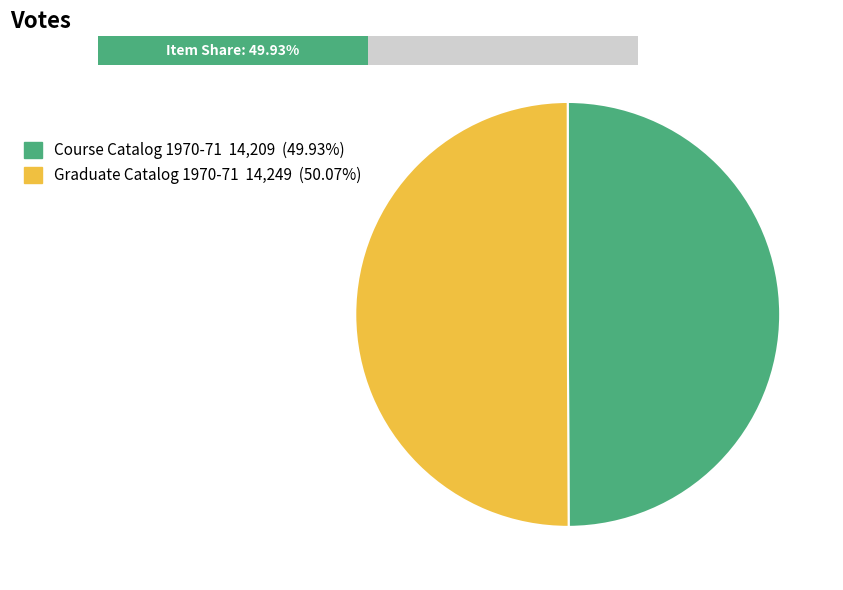

What percentage is NOT represented by Course Catalog 1970-71?

50.1%